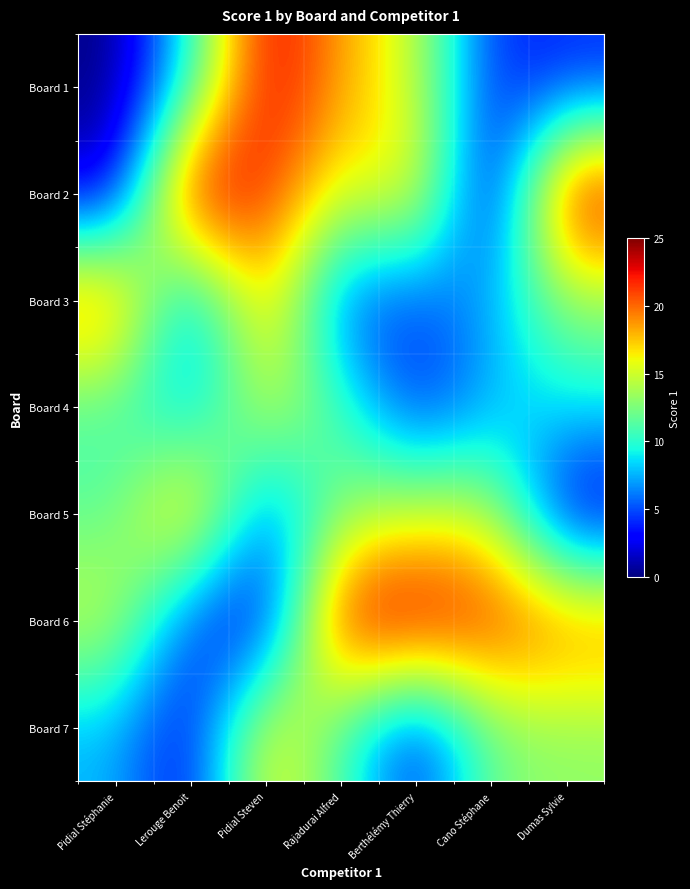

What is the difference between the highest and lowest values at Cano Stéphane?

21.5